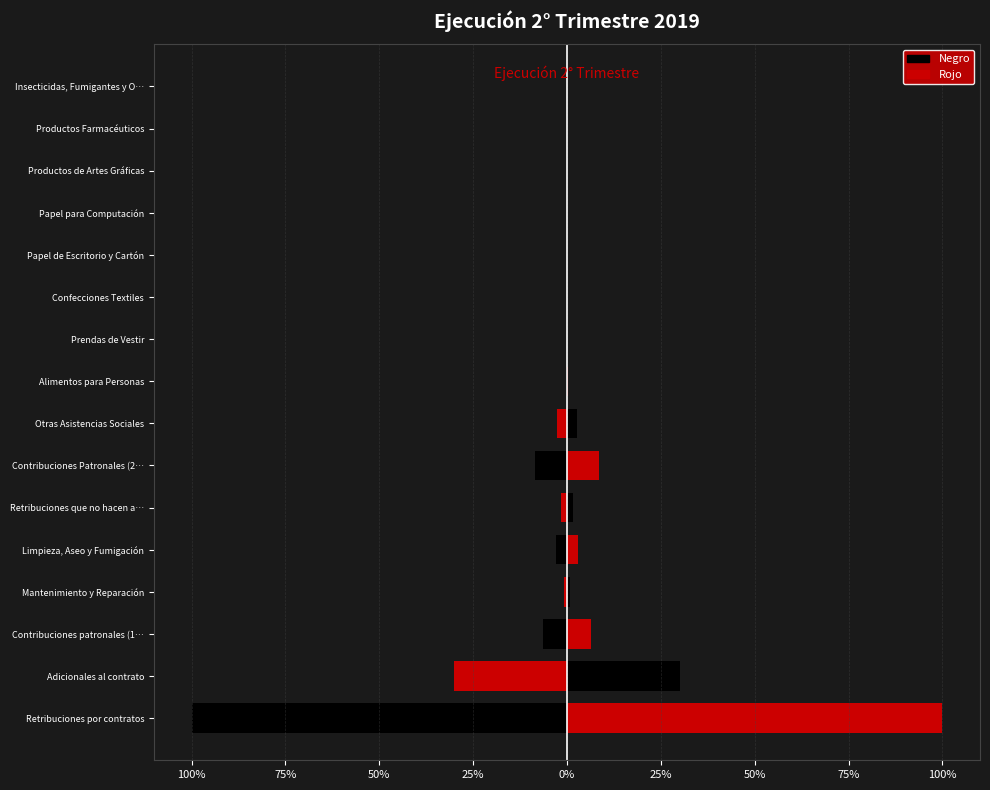

What is the value of the Gasto (derecha) bar at the 2nd from the left?

30.1